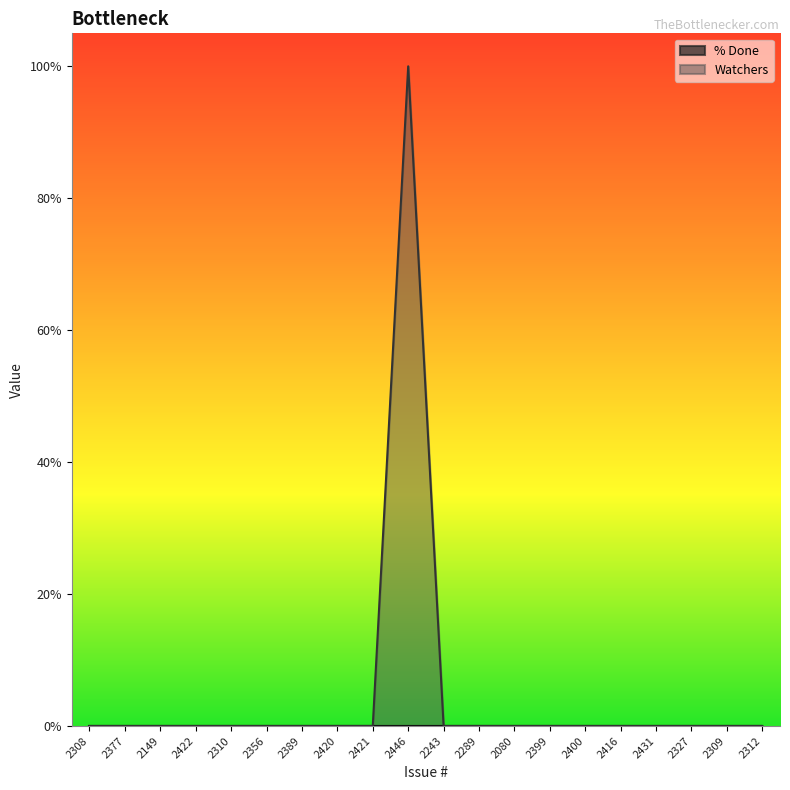

True or false: Watchers and % Done cross at least once.

False